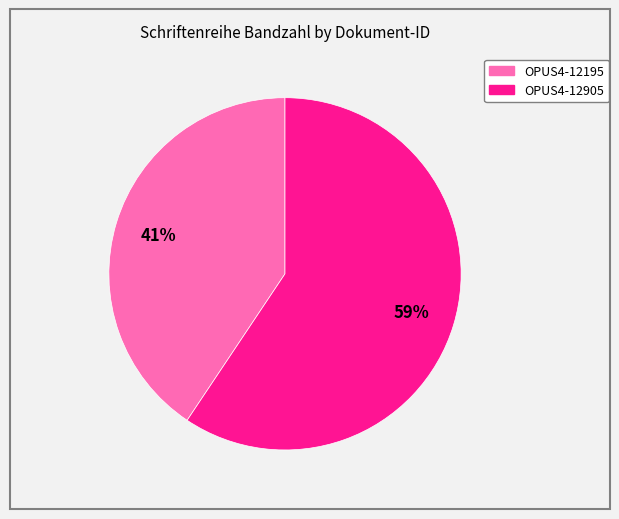

To the nearest percent, what is the average slice percentage?

50%